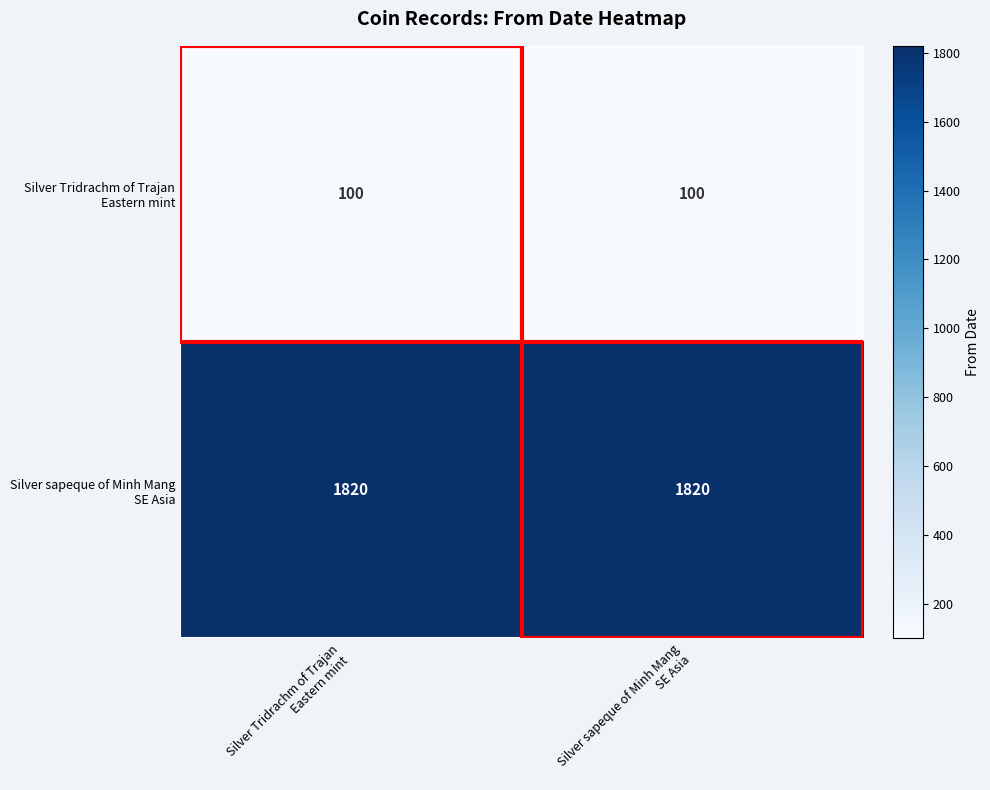

What is the minimum value shown in the chart?

100